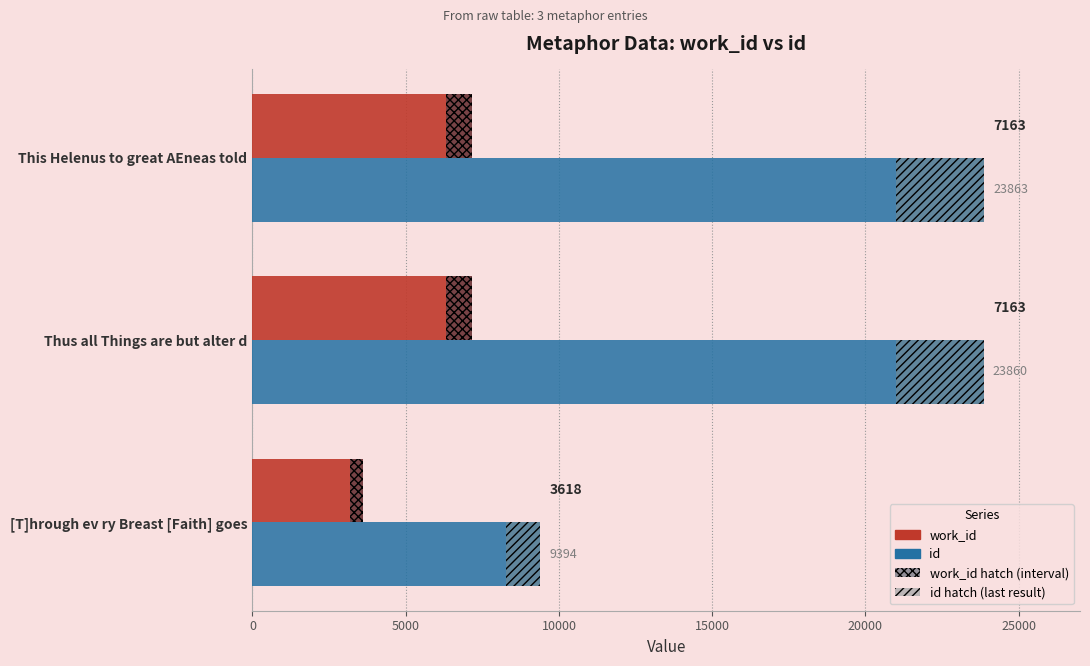

What is the value of the work_id bar at the 3rd from the left?

7163